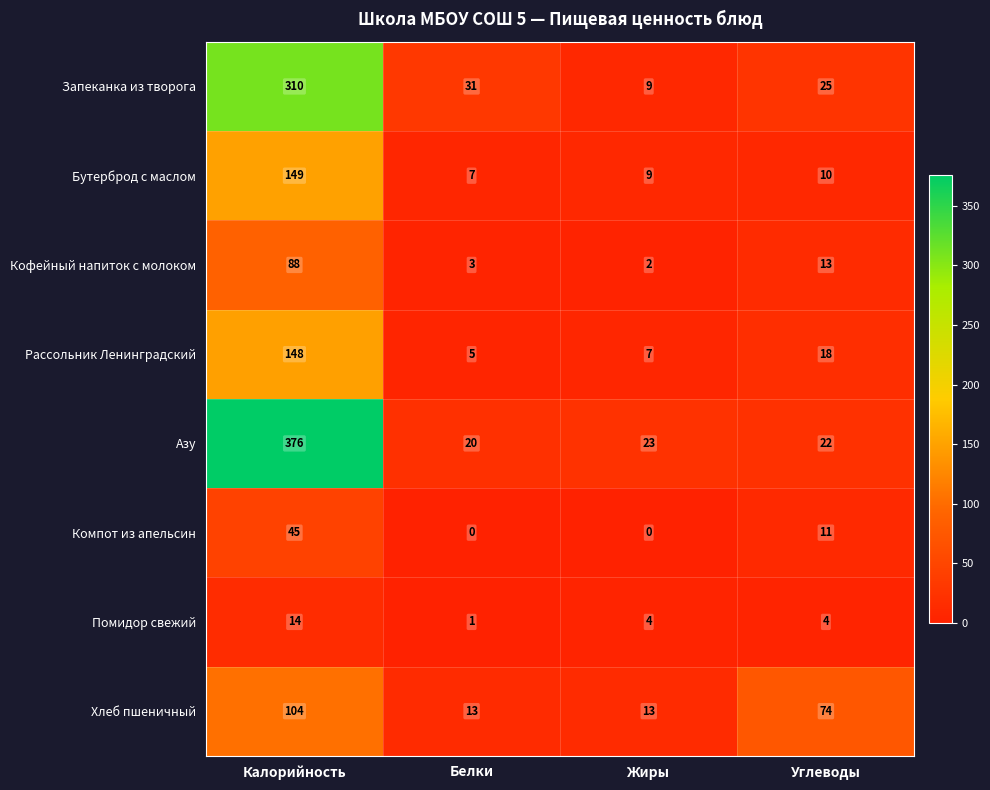

What is the difference between the highest and lowest values at Калорийность?

362